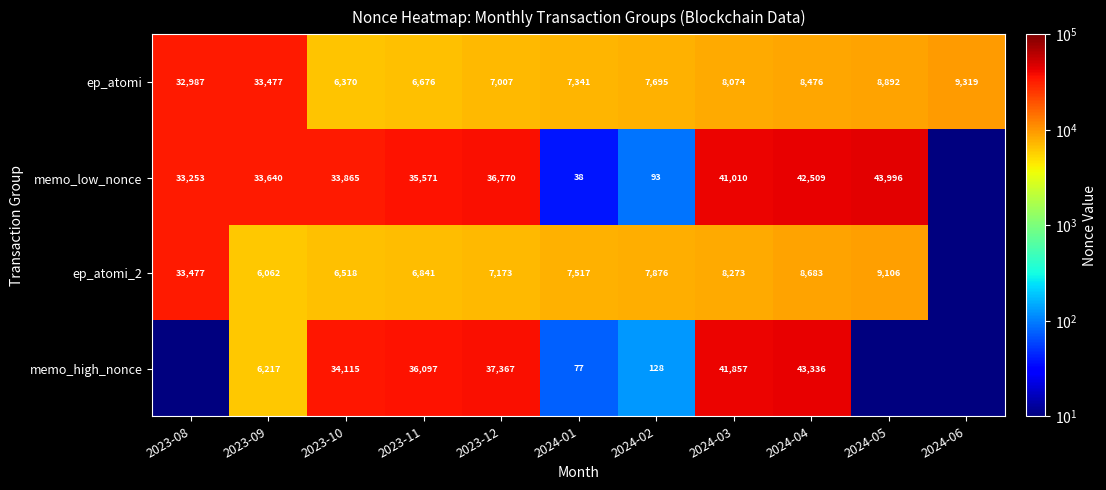

At 2023-10, list the series in order from smallest to largest.

ep_atomi, ep_atomi_2, memo_low_nonce, memo_high_nonce